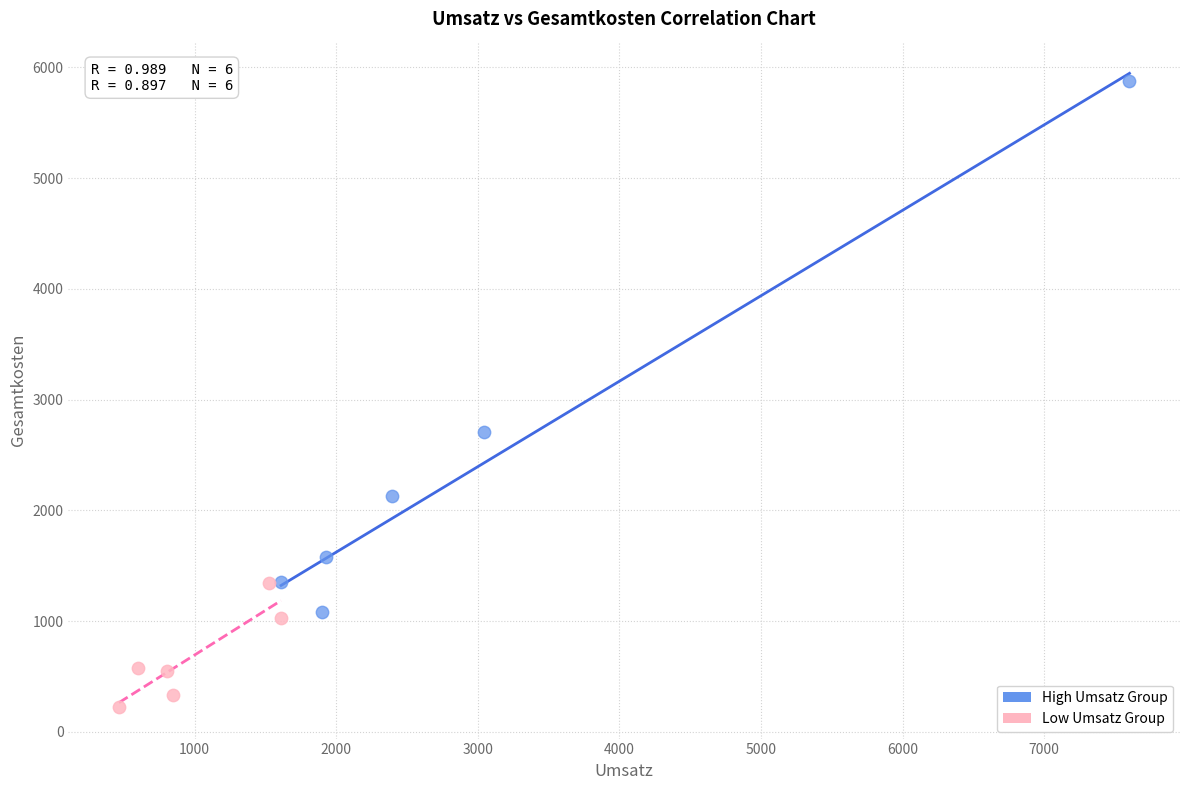

Which series contains the highest Y value?

High Umsatz Group